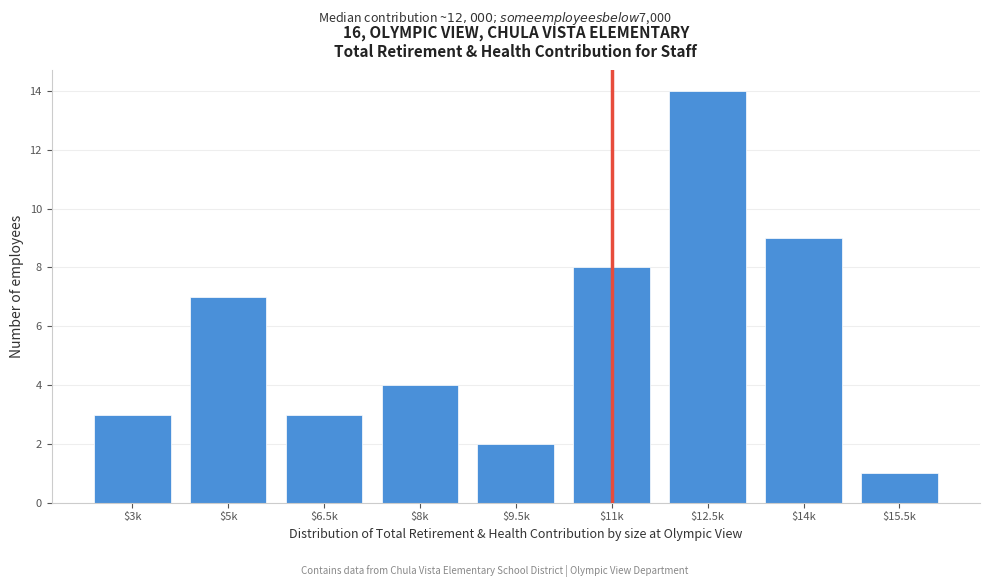

Reading left to right, list all the values displayed in this chart.

3	7	3	4	2	8	14	9	1